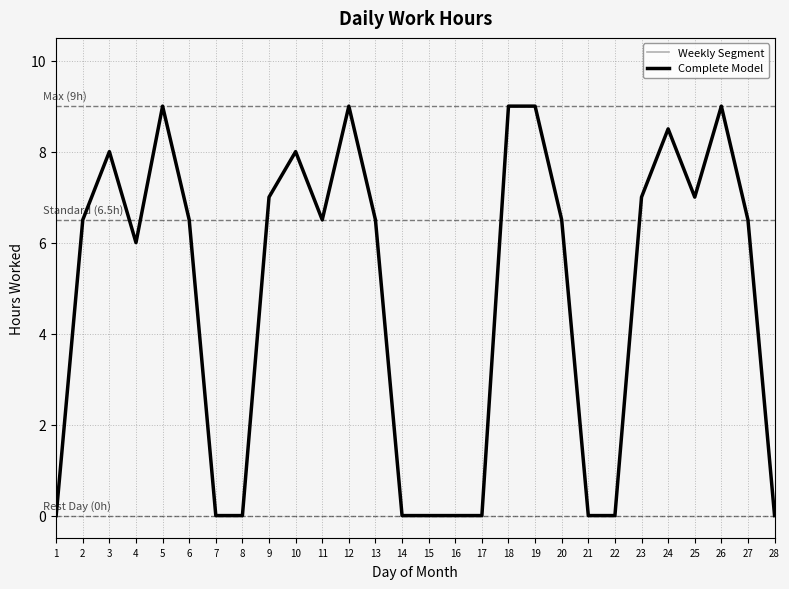

Rank the categories by value from highest to lowest.

5, 12, 18, 19, 26, 24, 3, 10, 9, 23, 25, 2, 6, 11, 13, 20, 27, 4, 1, 7, 8, 14, 15, 16, 17, 21, 22, 28